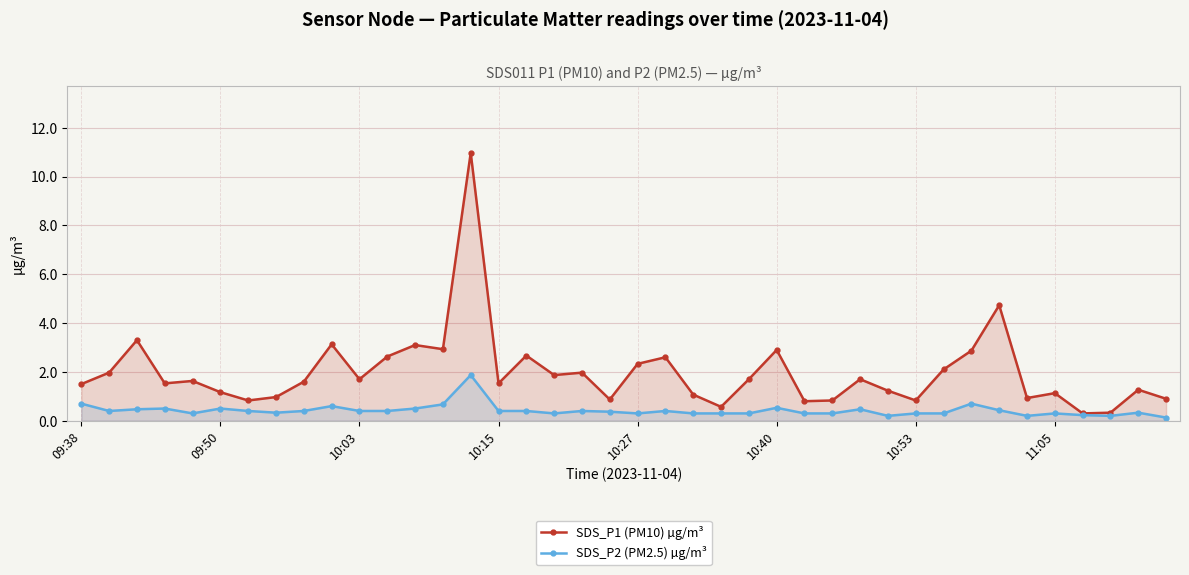

Reading left to right, transcribe all the data shown in this chart.

SDS_P1 (PM10) µg/m³: 1.5	2.0	3.3	1.5	1.6	1.2	0.8	1.0	1.6	3.1	1.7	2.6	3.1	2.9	11.0	1.5	2.7	1.9	2.0	0.9	2.3	2.6	1.1	0.6	1.7	2.9	0.8	0.8	1.7	1.2	0.8	2.1	2.9	4.7	0.9	1.1	0.3	0.3	1.3	0.9
SDS_P2 (PM2.5) µg/m³: 0.7	0.4	0.5	0.5	0.3	0.5	0.4	0.3	0.4	0.6	0.4	0.4	0.5	0.7	1.9	0.4	0.4	0.3	0.4	0.4	0.3	0.4	0.3	0.3	0.3	0.5	0.3	0.3	0.5	0.2	0.3	0.3	0.7	0.4	0.2	0.3	0.2	0.2	0.3	0.1